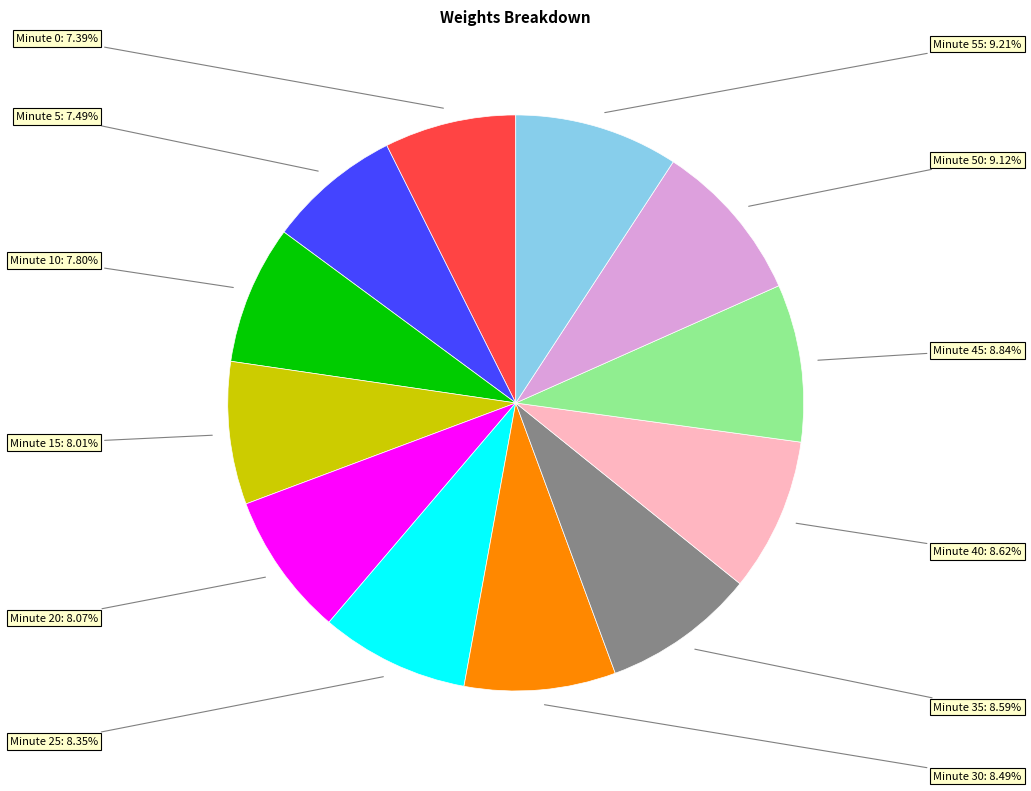

Is there a majority slice in this chart?

No